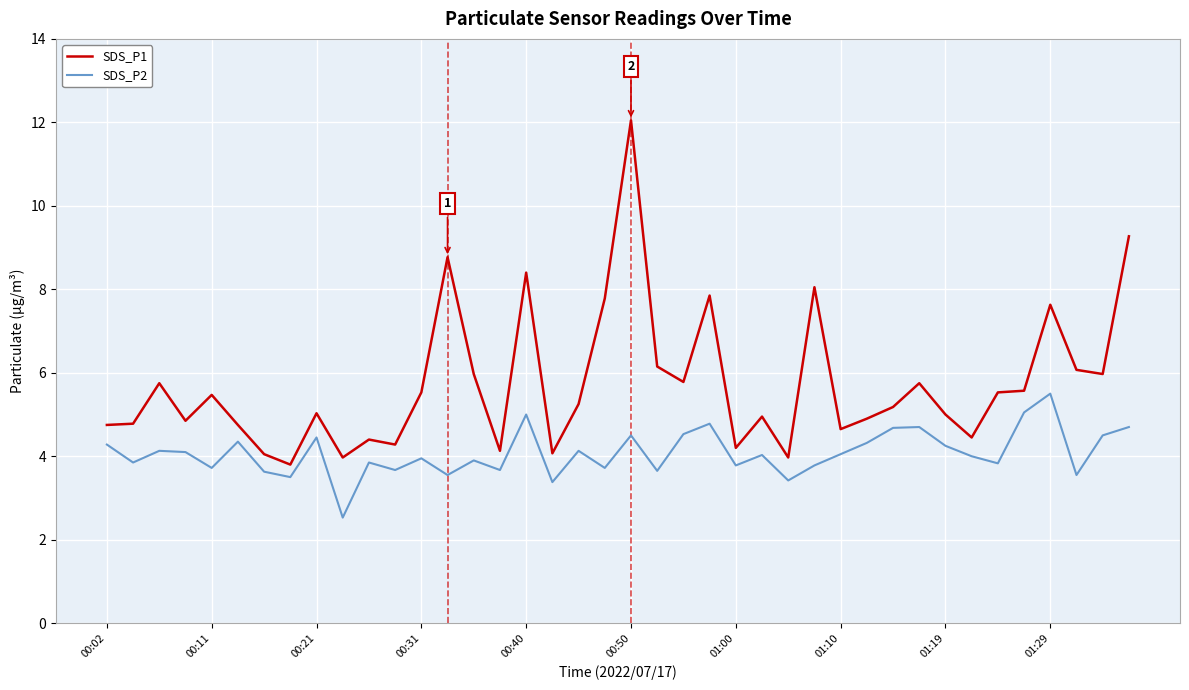

Which series has the widest spread of values?

SDS_P1